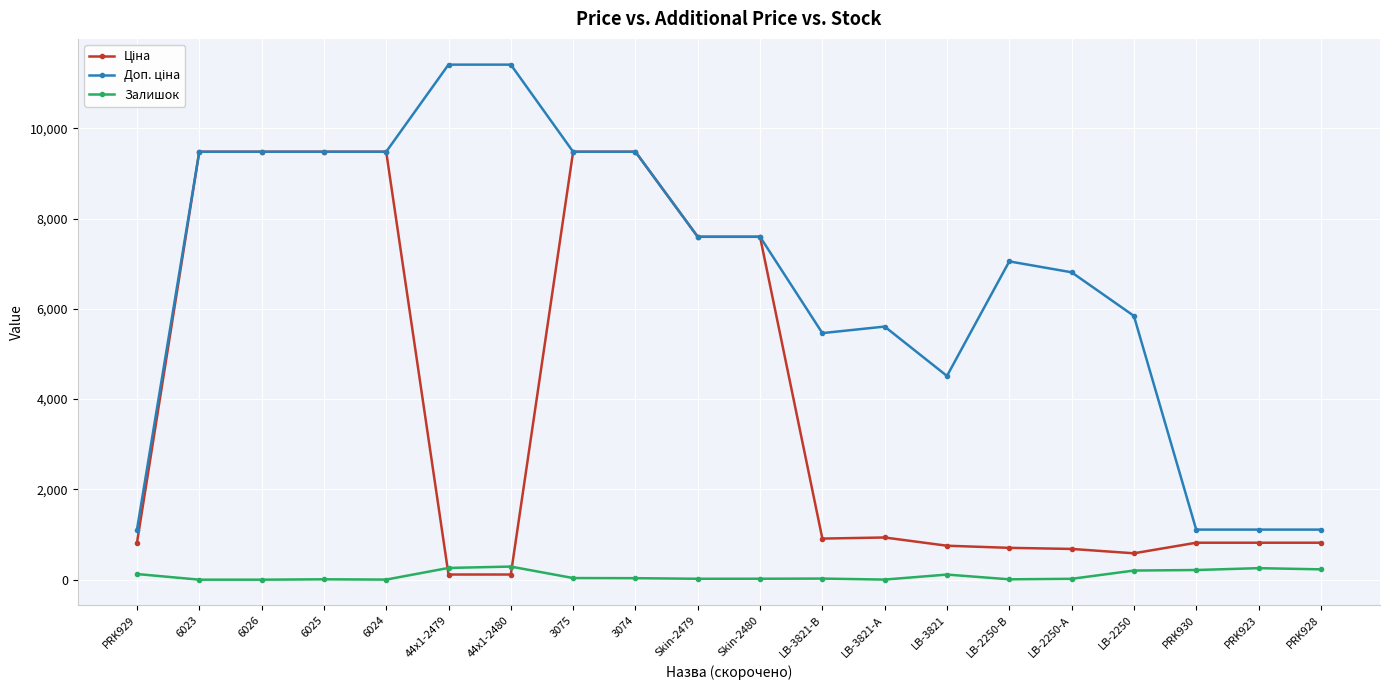

What is the label of the 20th point from the right?

PRK929